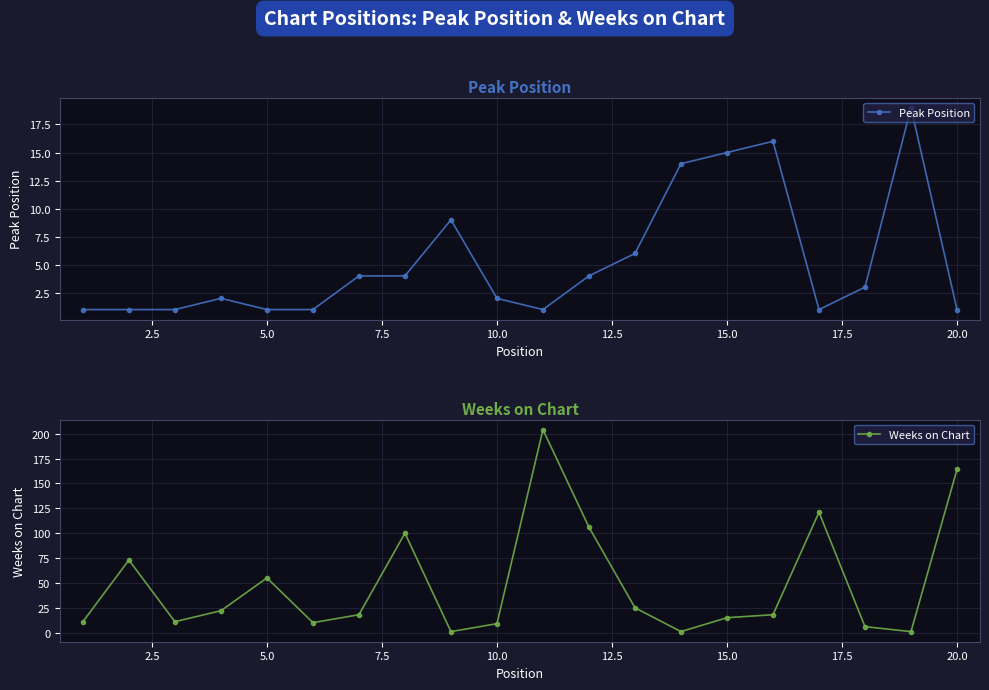

How many lines are shown in the chart?

2